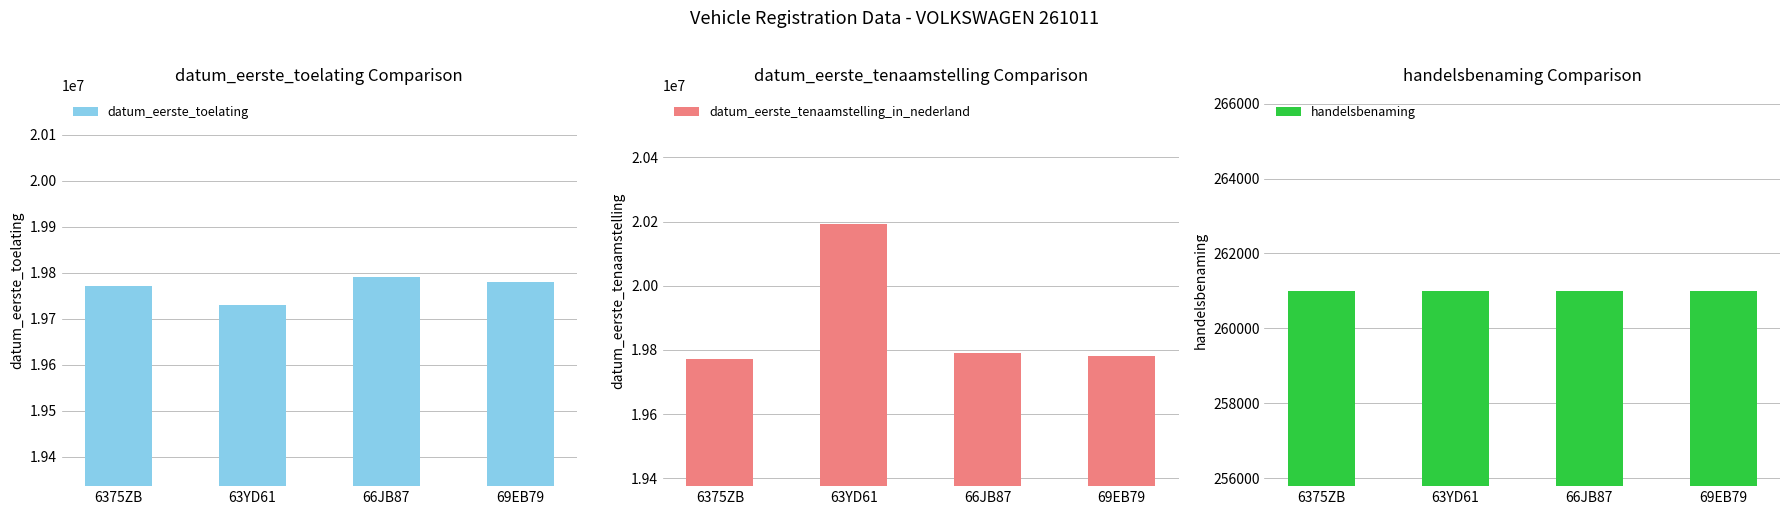

Which series has the largest total across all categories?

datum_eerste_tenaamstelling_in_nederland